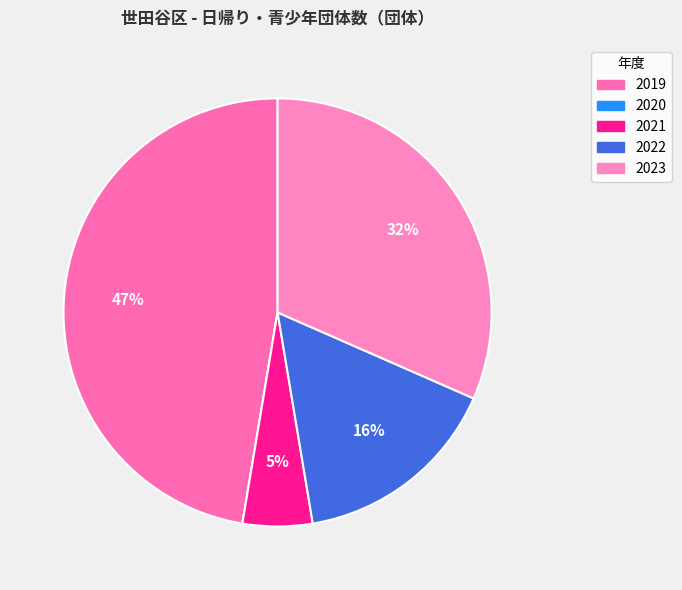

Between 2023 and 2022, which is larger?

2023